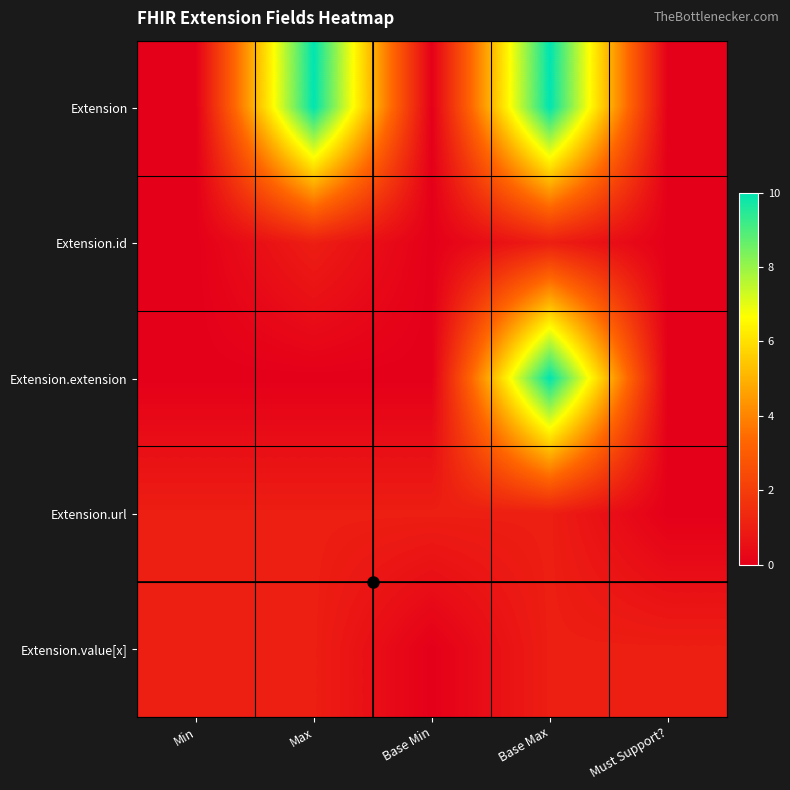

At which category is the sum across all series the highest?

Base Max